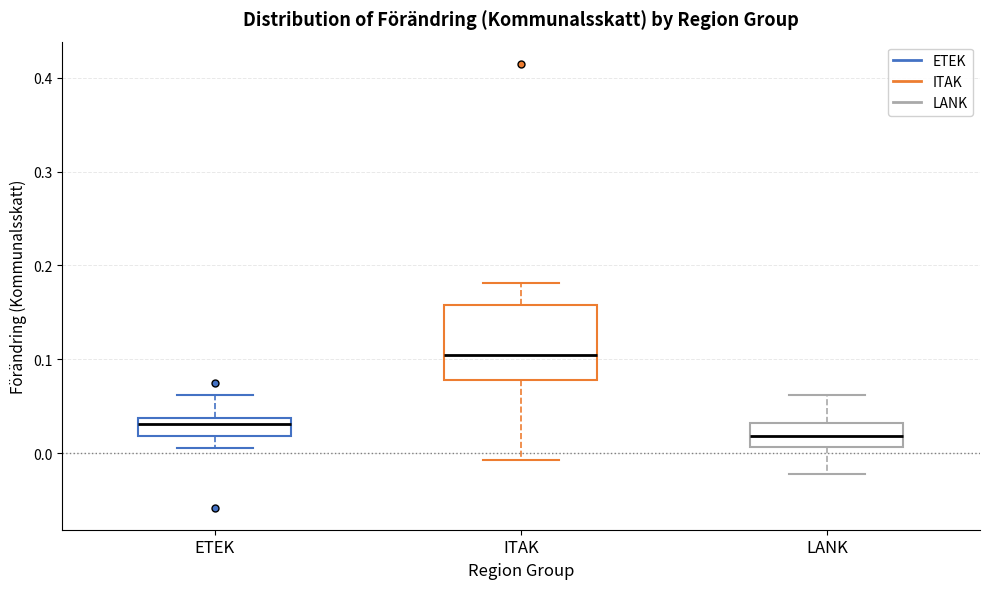

Which box has the lowest median line?

LANK